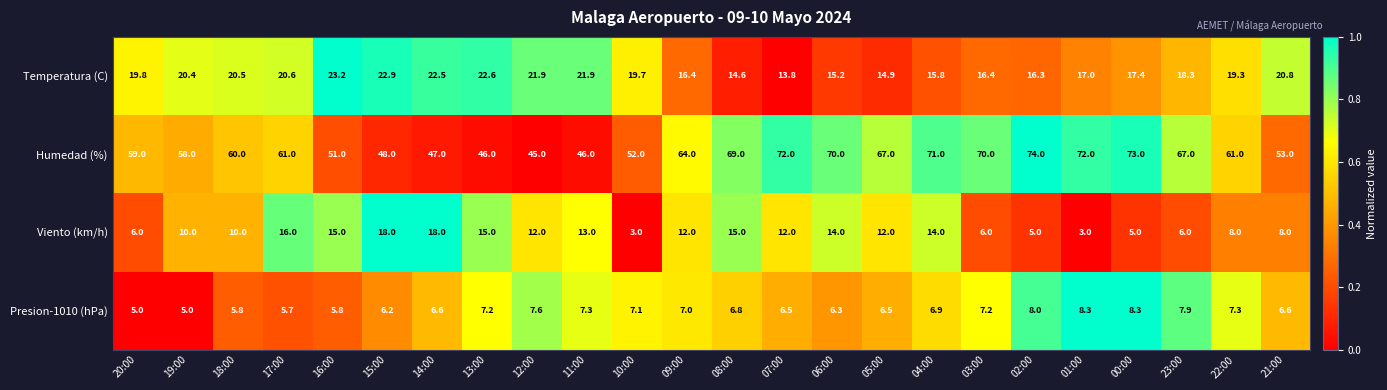

What is the spread (max minus min) of values at 06:00?

63.7